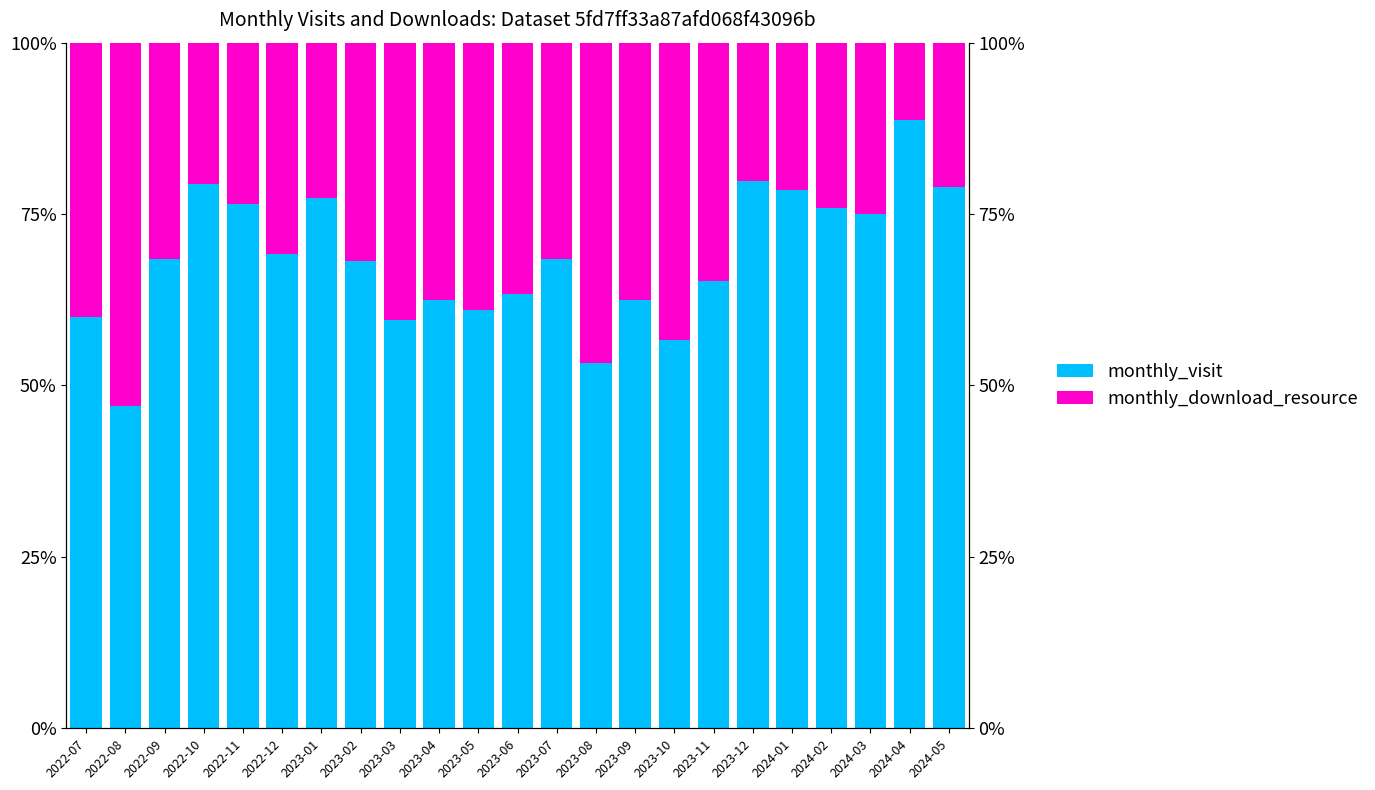

What are all the series names shown in the legend?

monthly_visit, monthly_download_resource